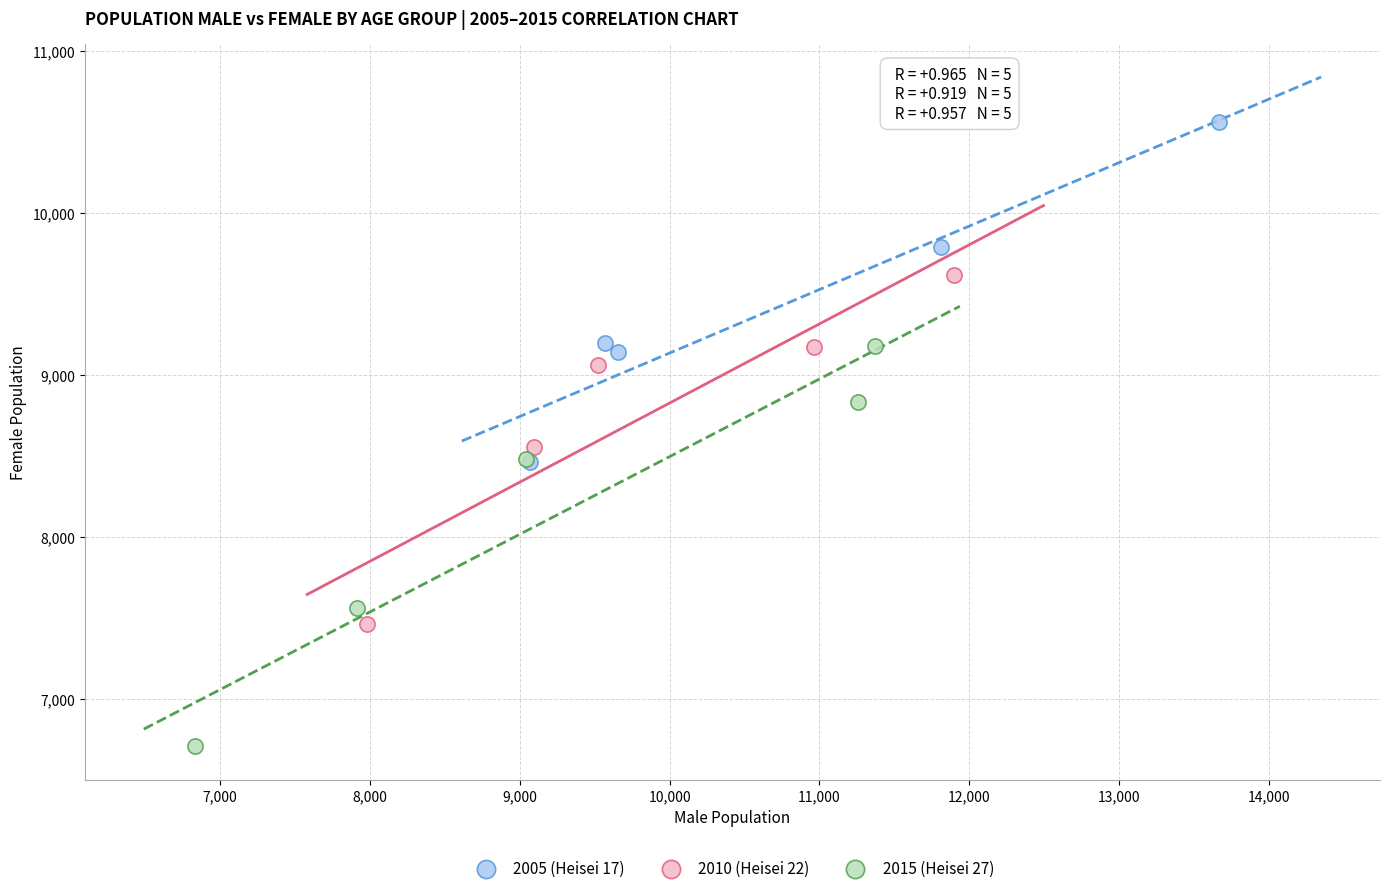

Which series has the widest spread of Y values?

2015 (Heisei 27)